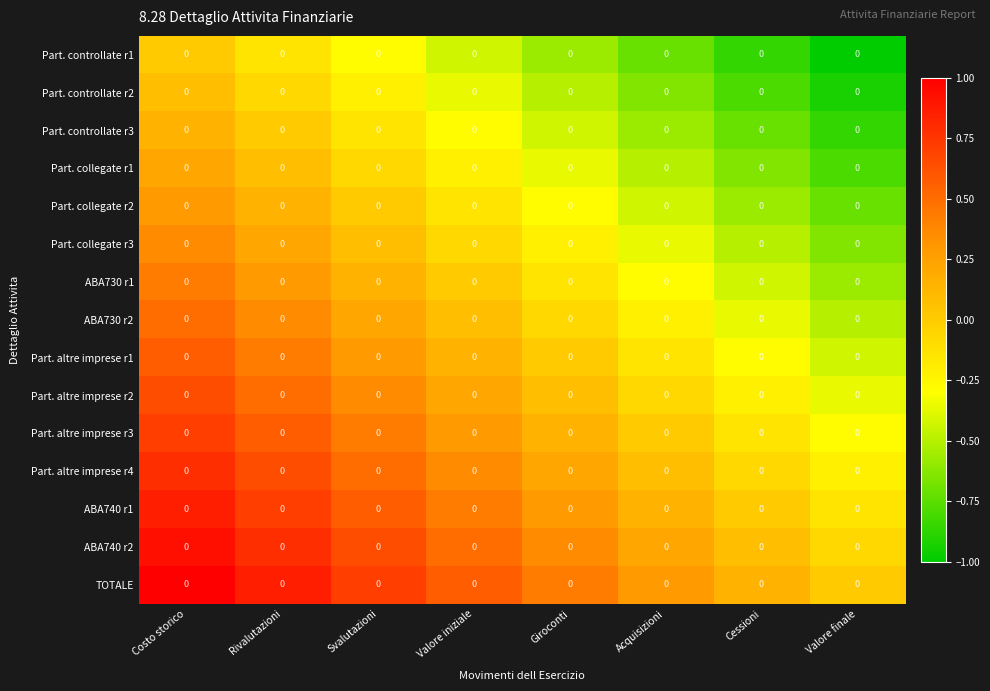

What is the minimum value shown in the chart?

-1.0